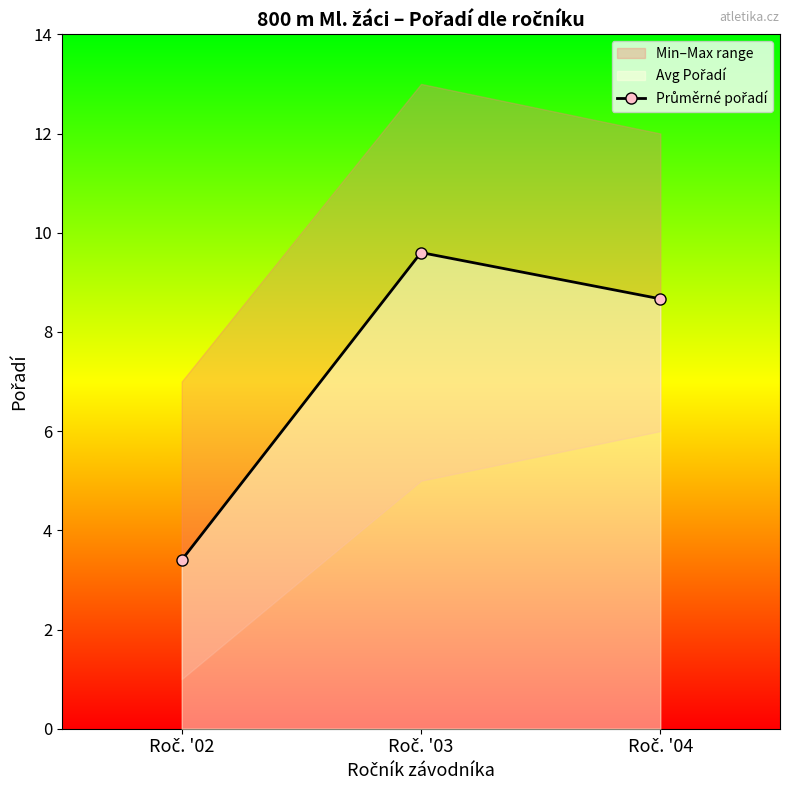

What is the smallest value displayed?

3.4